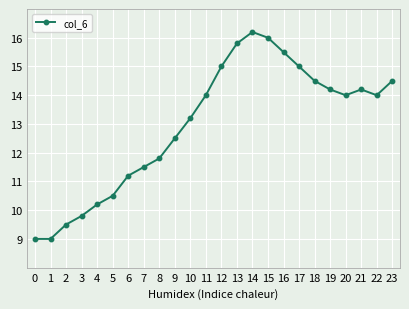

What is the difference between the maximum and minimum values?

7.2